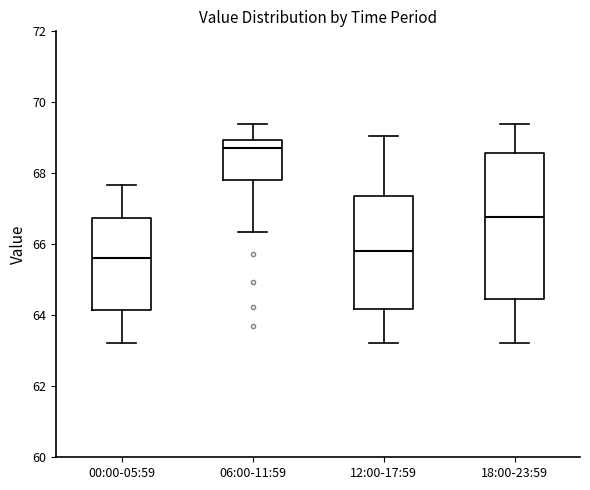

Where does the lower whisker of the box for 12:00-17:59 end on the y-axis? The values are not printed on the chart, so give them approximately, as read against the axis.

63.2